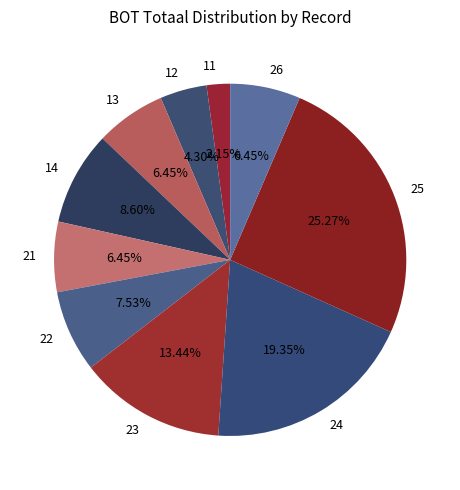

Which has a higher value, 13 or 12?

13